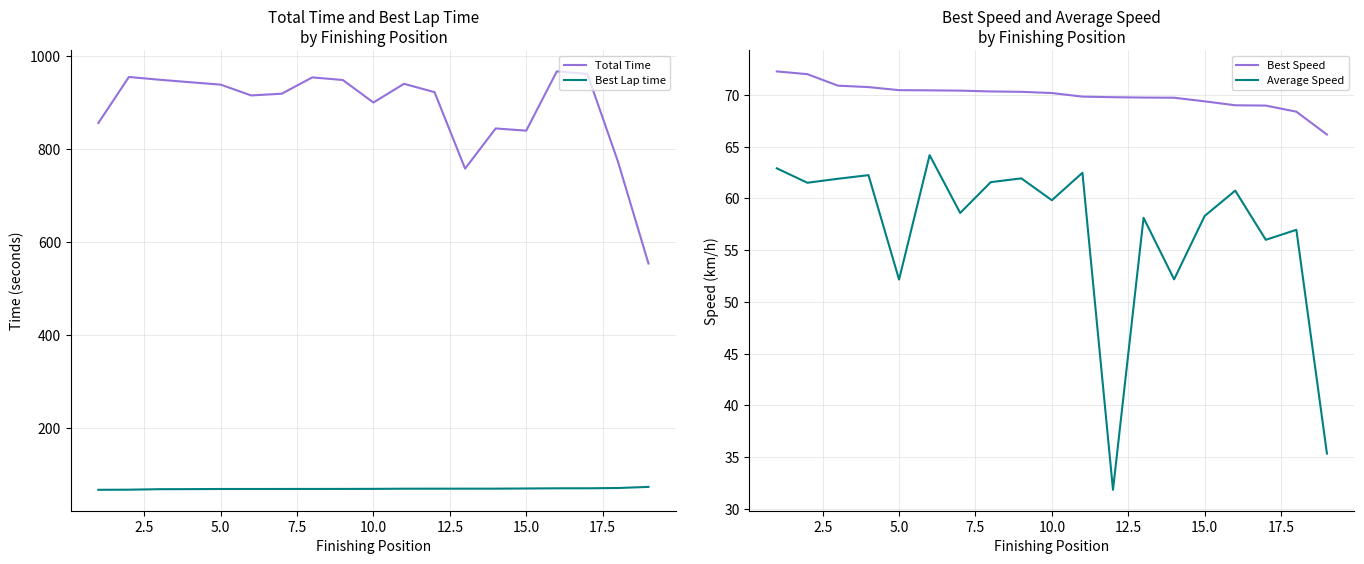

In Total Time, how many points are lower than both neighbors (excluding endpoints)?

4